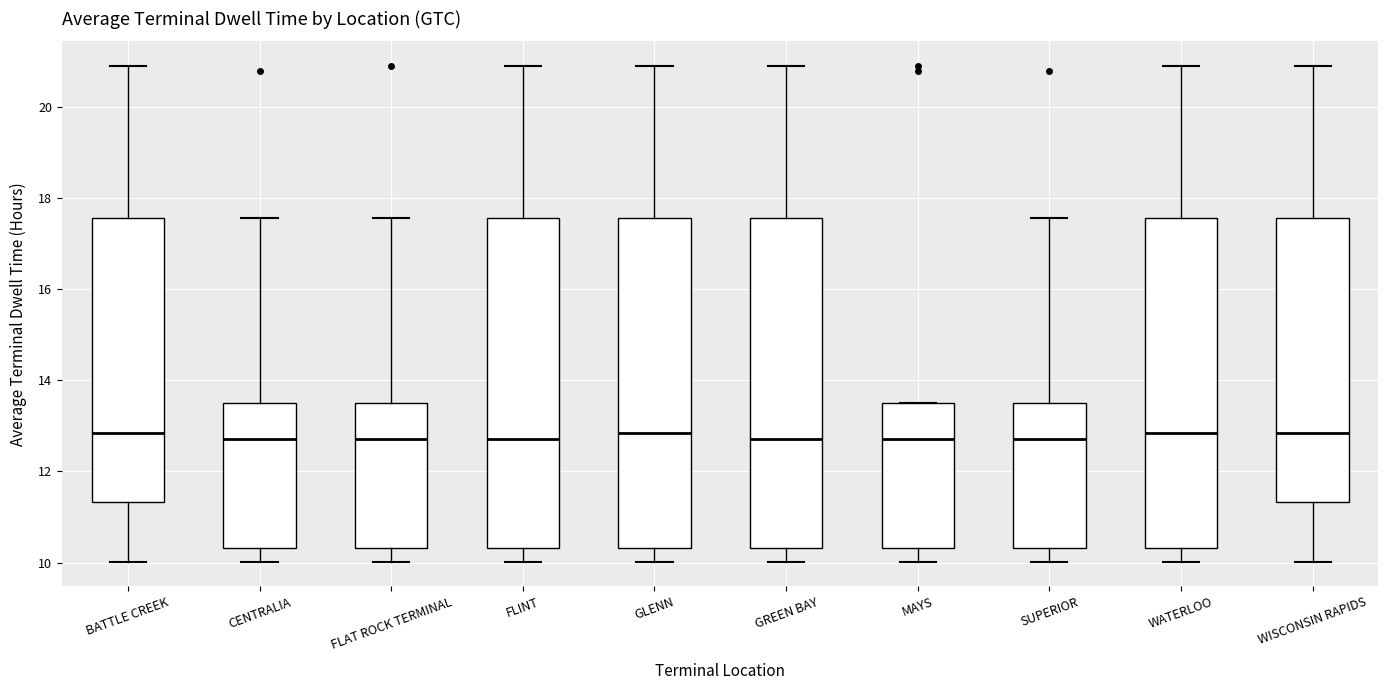

Reading left to right, transcribe this box plot: for each box, give where its median line is, the range the box spans, and where its two whiskers end, as read against the y-axis. The values are not printed on the chart, so give them approximately, as read against the axis.

BATTLE CREEK: median 12.8, box 11.4 to 17.6, whiskers 10.0 to 21.0
CENTRALIA: median 12.8, box 10.4 to 13.6, whiskers 10.0 to 17.6
FLAT ROCK TERMINAL: median 12.8, box 10.4 to 13.6, whiskers 10.0 to 17.6
FLINT: median 12.8, box 10.4 to 17.6, whiskers 10.0 to 21.0
GLENN: median 12.8, box 10.4 to 17.6, whiskers 10.0 to 21.0
GREEN BAY: median 12.8, box 10.4 to 17.6, whiskers 10.0 to 21.0
MAYS: median 12.8, box 10.4 to 13.6, whiskers 10.0 to 13.6
SUPERIOR: median 12.8, box 10.4 to 13.6, whiskers 10.0 to 17.6
WATERLOO: median 12.8, box 10.4 to 17.6, whiskers 10.0 to 21.0
WISCONSIN RAPIDS: median 12.8, box 11.4 to 17.6, whiskers 10.0 to 21.0